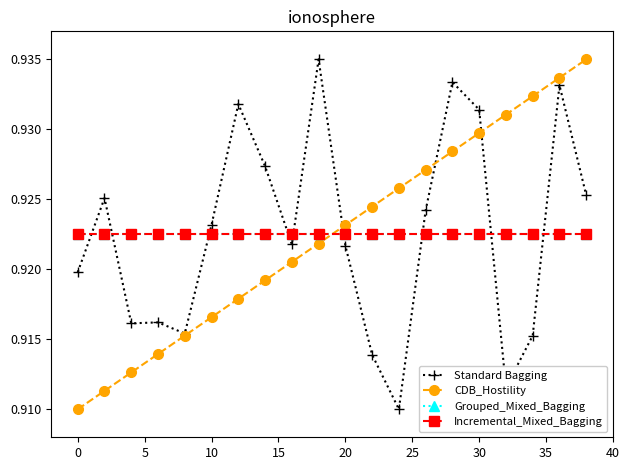

Does the chart have visible grid lines?

No